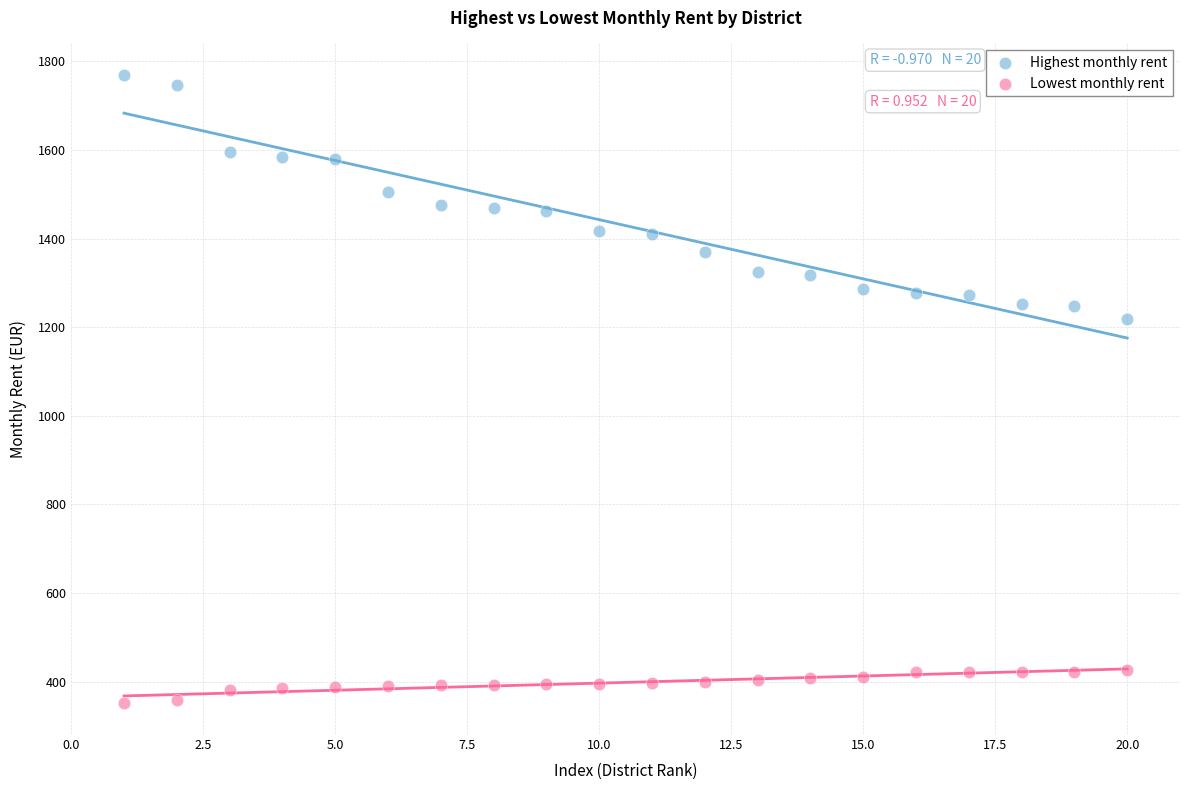

Across all data points, what is the range of X values (max minus min)?

19.0